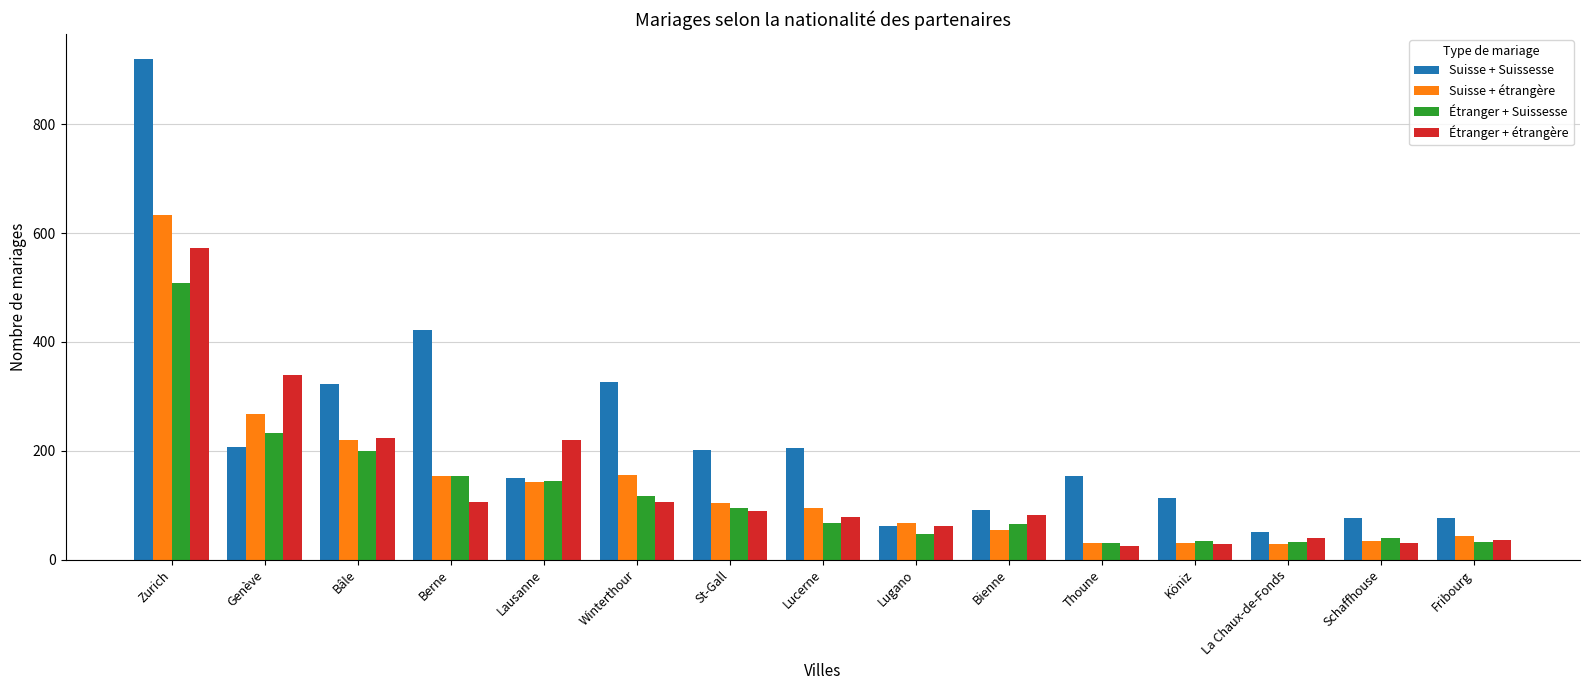

What is the minimum value for Étranger + étrangère?

25